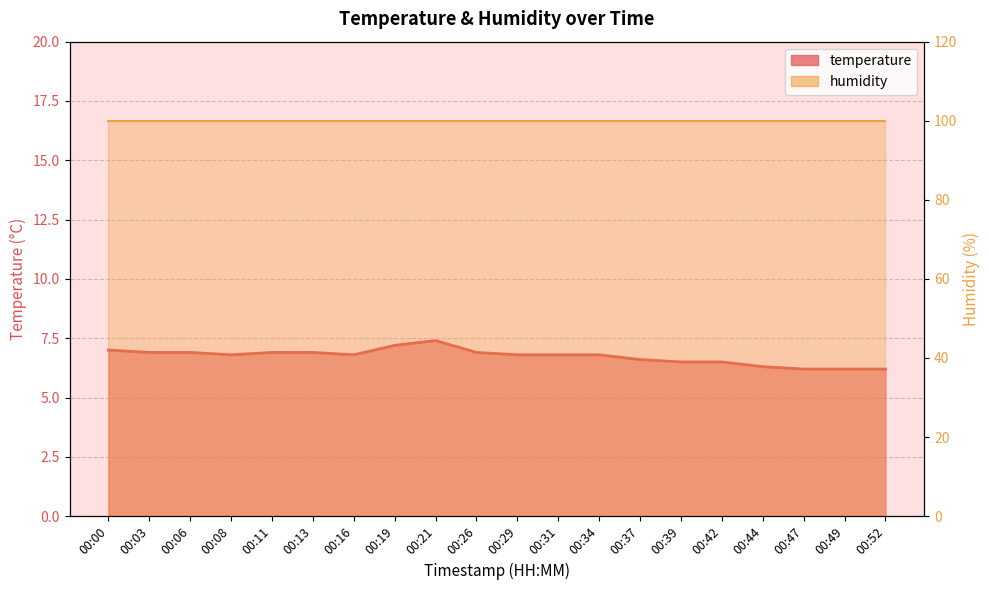

How many interior local peaks (higher than both neighbors) does the data have?

1